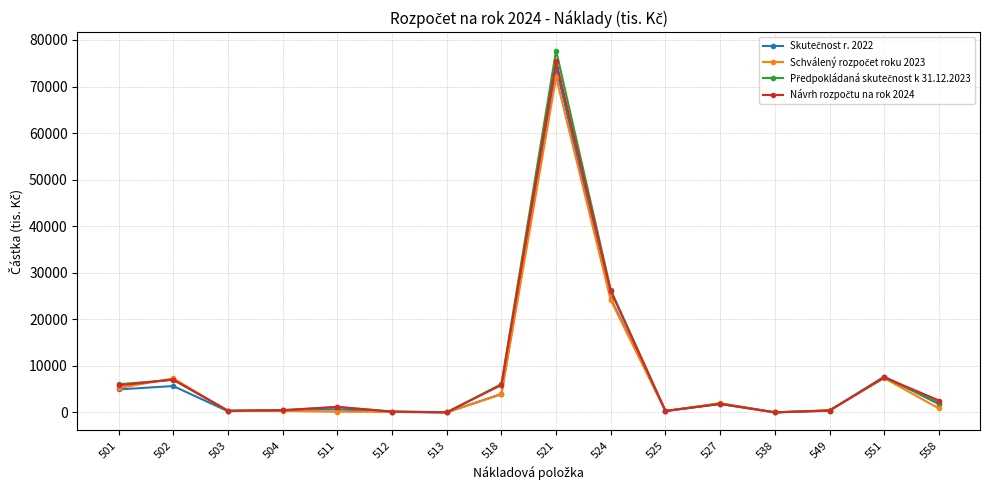

At which category is the sum across all series the highest?

521